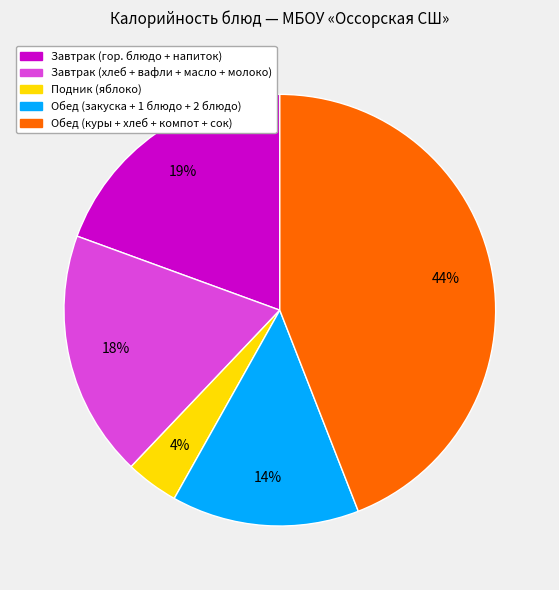

Is the sum of Обед (закуска + 1 блюдо + 2 блюдо) and Завтрак (гор. блюдо + напиток) greater than half?

No